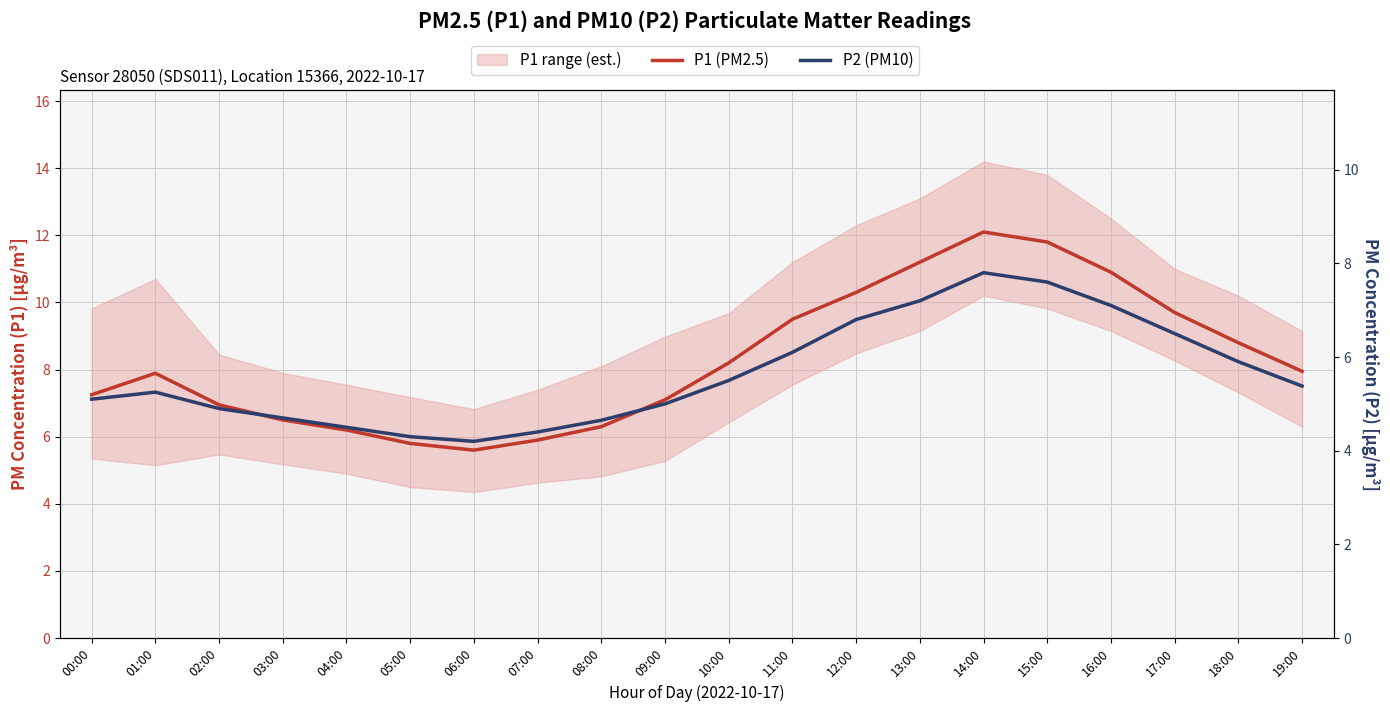

True or false: P1 (PM2.5) and P2 (PM10) intersect in this chart.

False